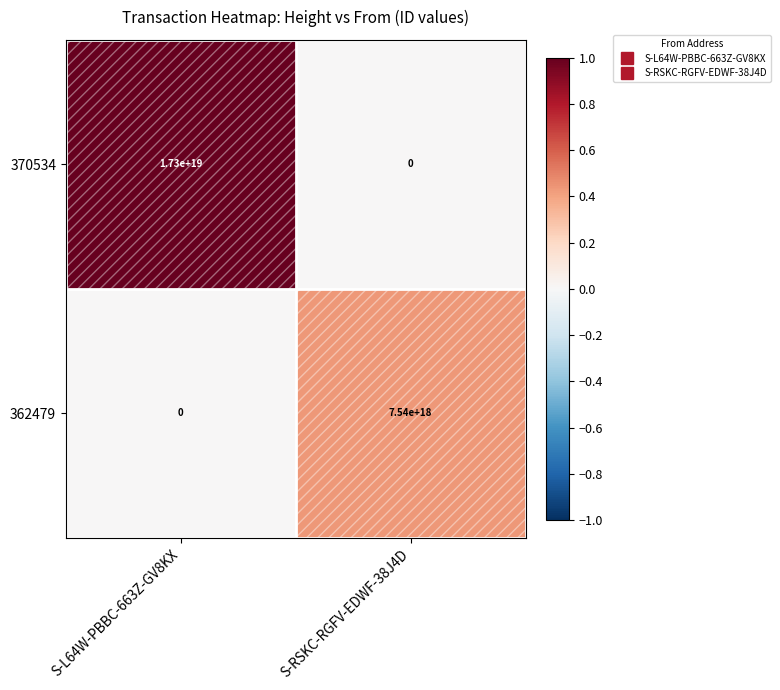

Is it true that 362479 equals 11122528187252414464 at S-RSKC-RGFV-EDWF-38J4D?

False